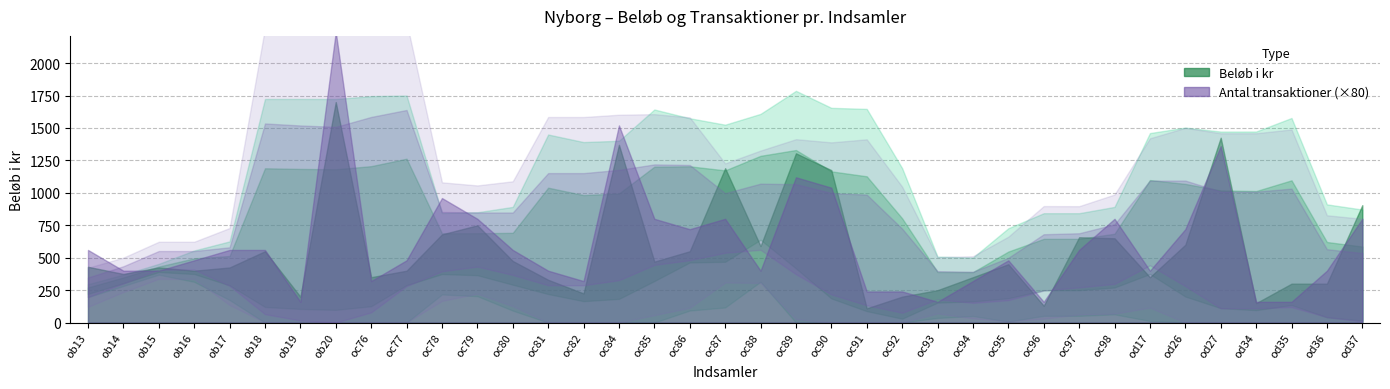

The Antal transaktioner series shows 5 at oc89. True or false?

False